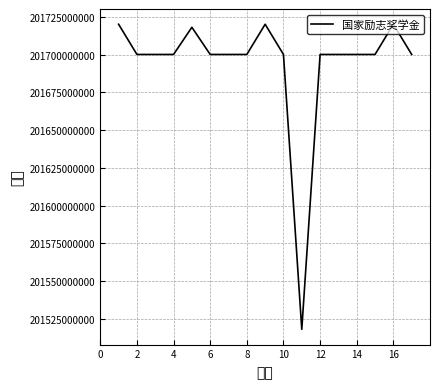

What is the average value?

201694003760